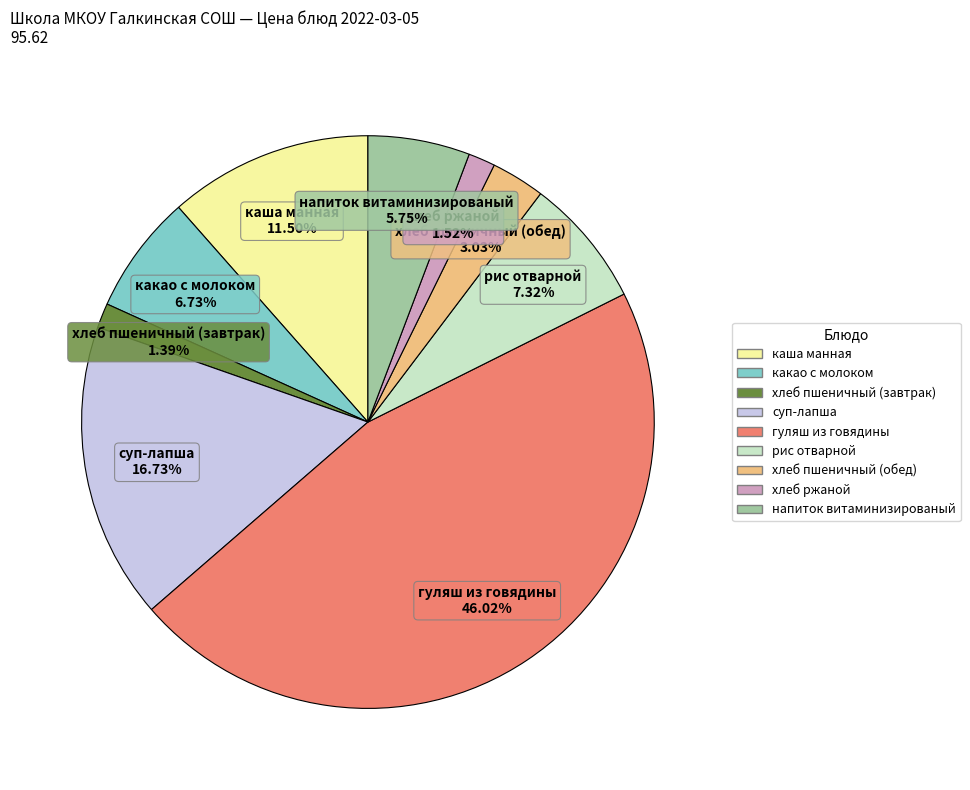

Is гуляш из говядины the majority of the pie?

No